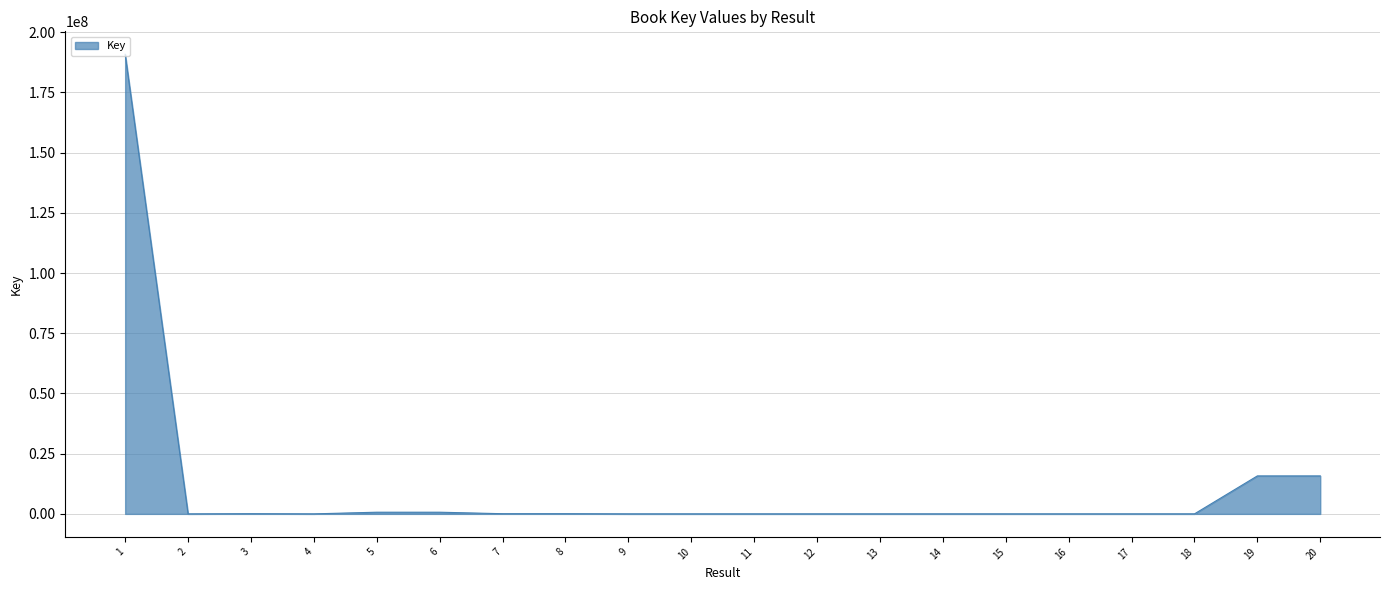

Is it true that the value at 1 is 116370775?

False